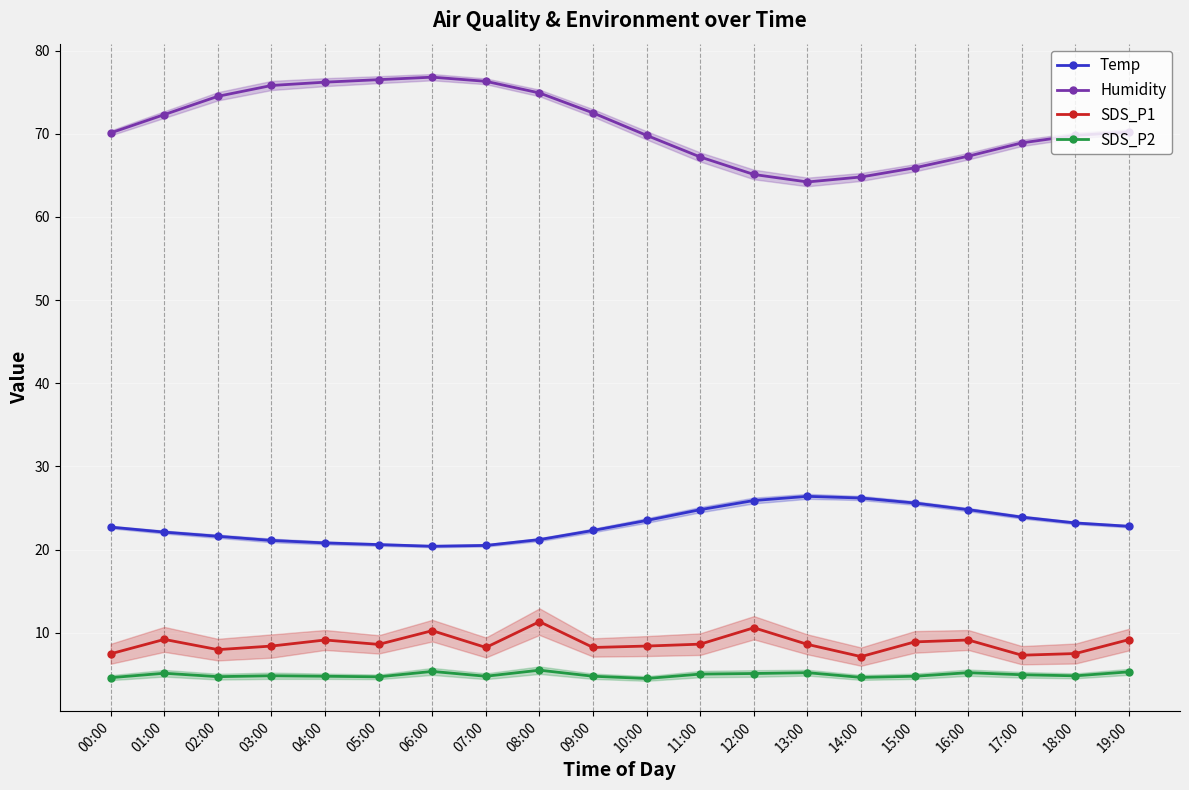

True or false: SDS_P1 has a value of 3.0 at 09:00.

False